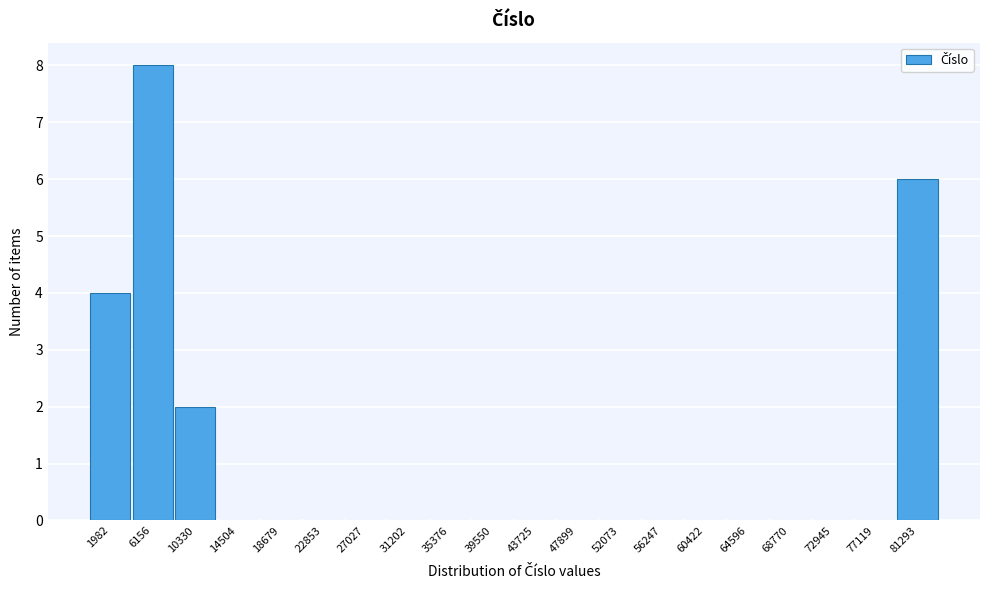

Reading right to left, extract all data points from this chart.

81293=6	77119=0	72945=0	68770=0	64596=0	60422=0	56247=0	52073=0	47899=0	43725=0	39550=0	35376=0	31202=0	27027=0	22853=0	18679=0	14504=0	10330=2	6156=8	1982=4